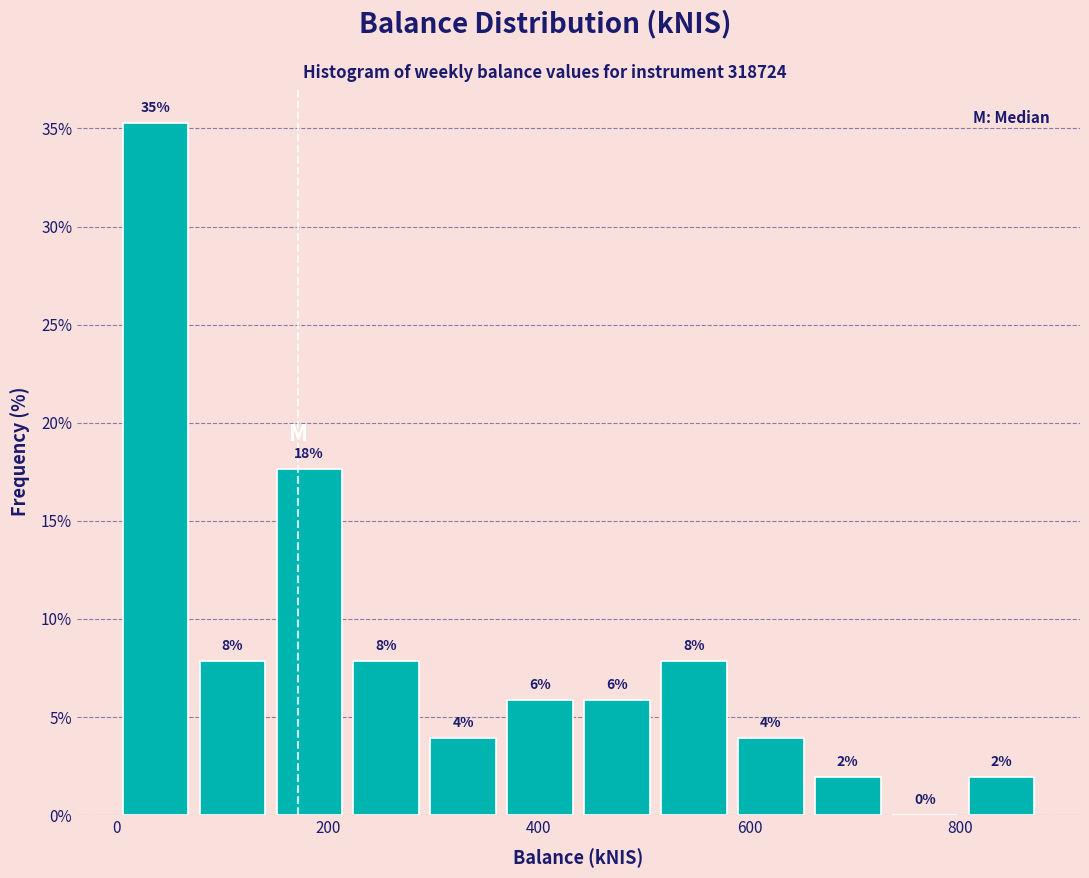

Read against the x-axis, roughly where is the centre of the tallest bar?

40